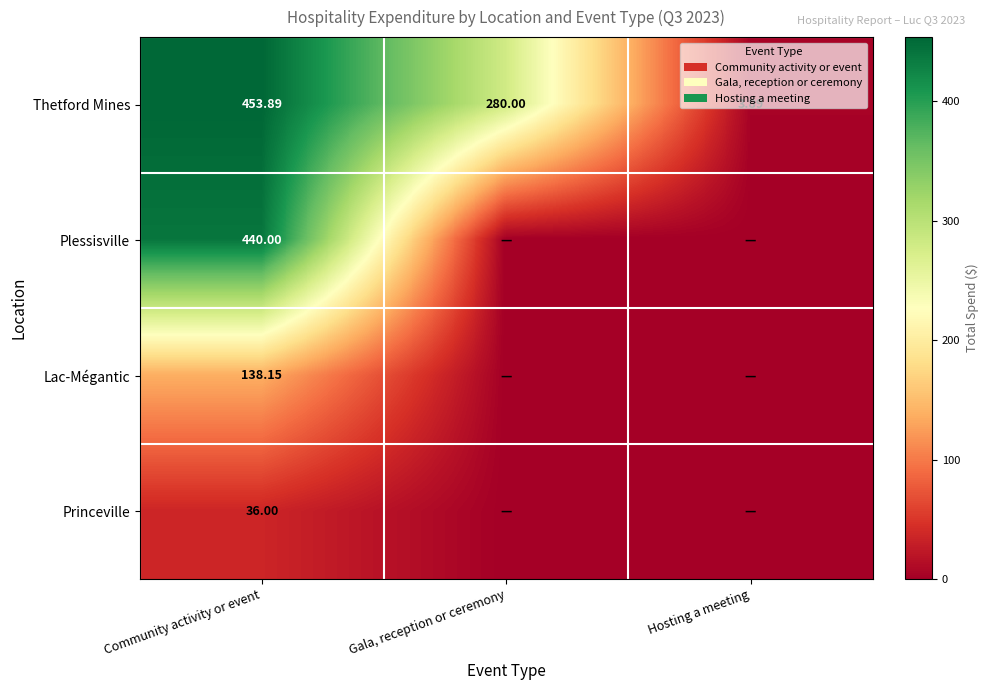

At Community activity or event, list the series in order from smallest to largest.

Princeville, Lac-Mégantic, Plessisville, Thetford Mines